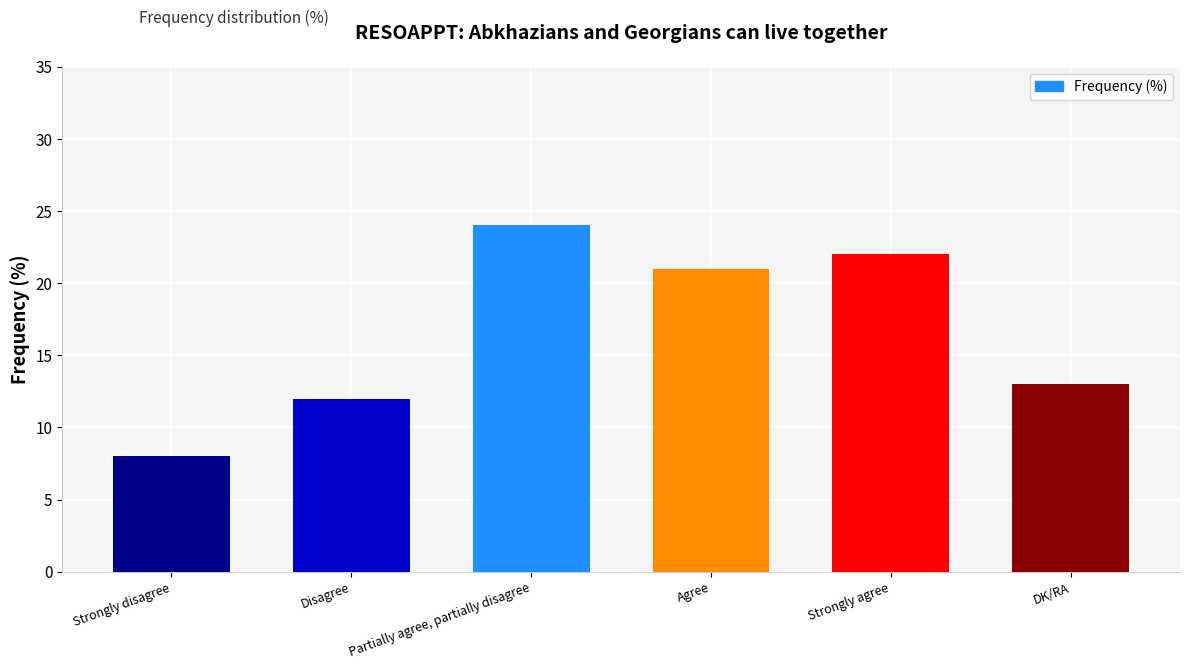

How many categories are shown in the chart?

6